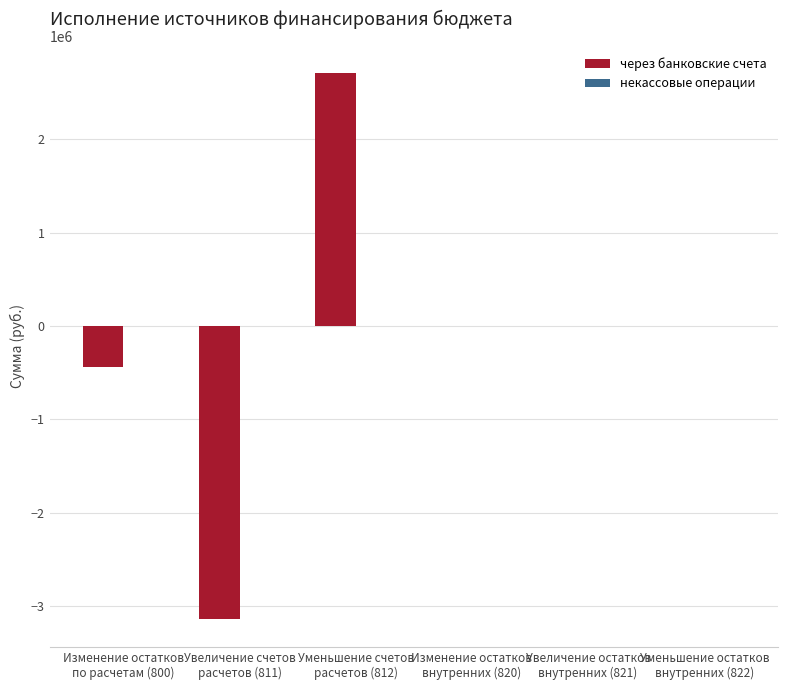

Are the bars grouped side by side (vs. stacked)?

No